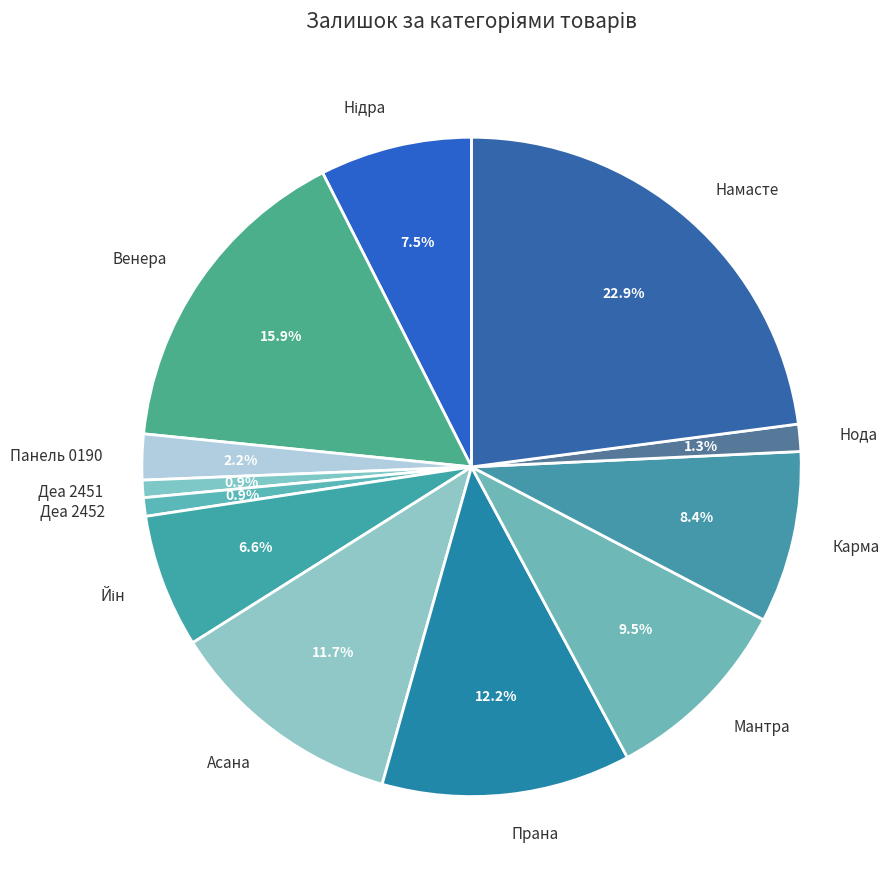

Between Деа 2451 and Асана, which is larger?

Асана